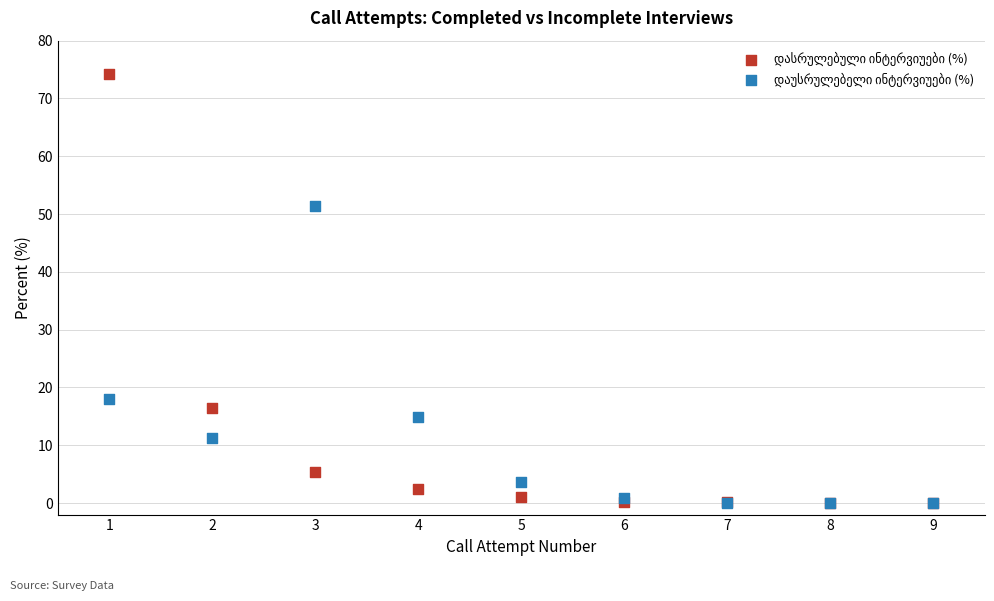

Across all series, what Y value is closest to 37?

51.4